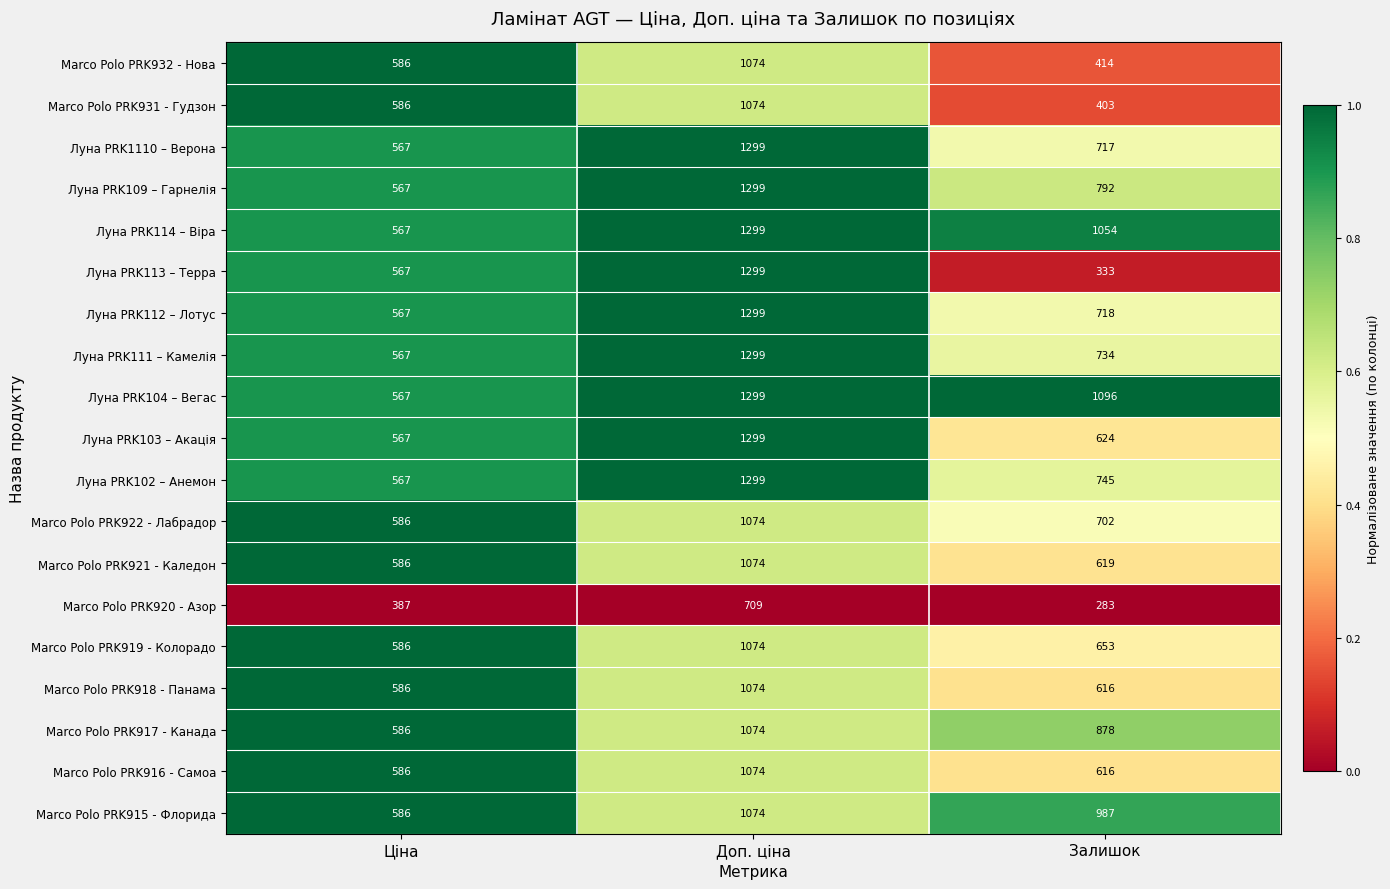

Which series changed the most between Ціна and Залишок?

Луна PRK104 – Вегас